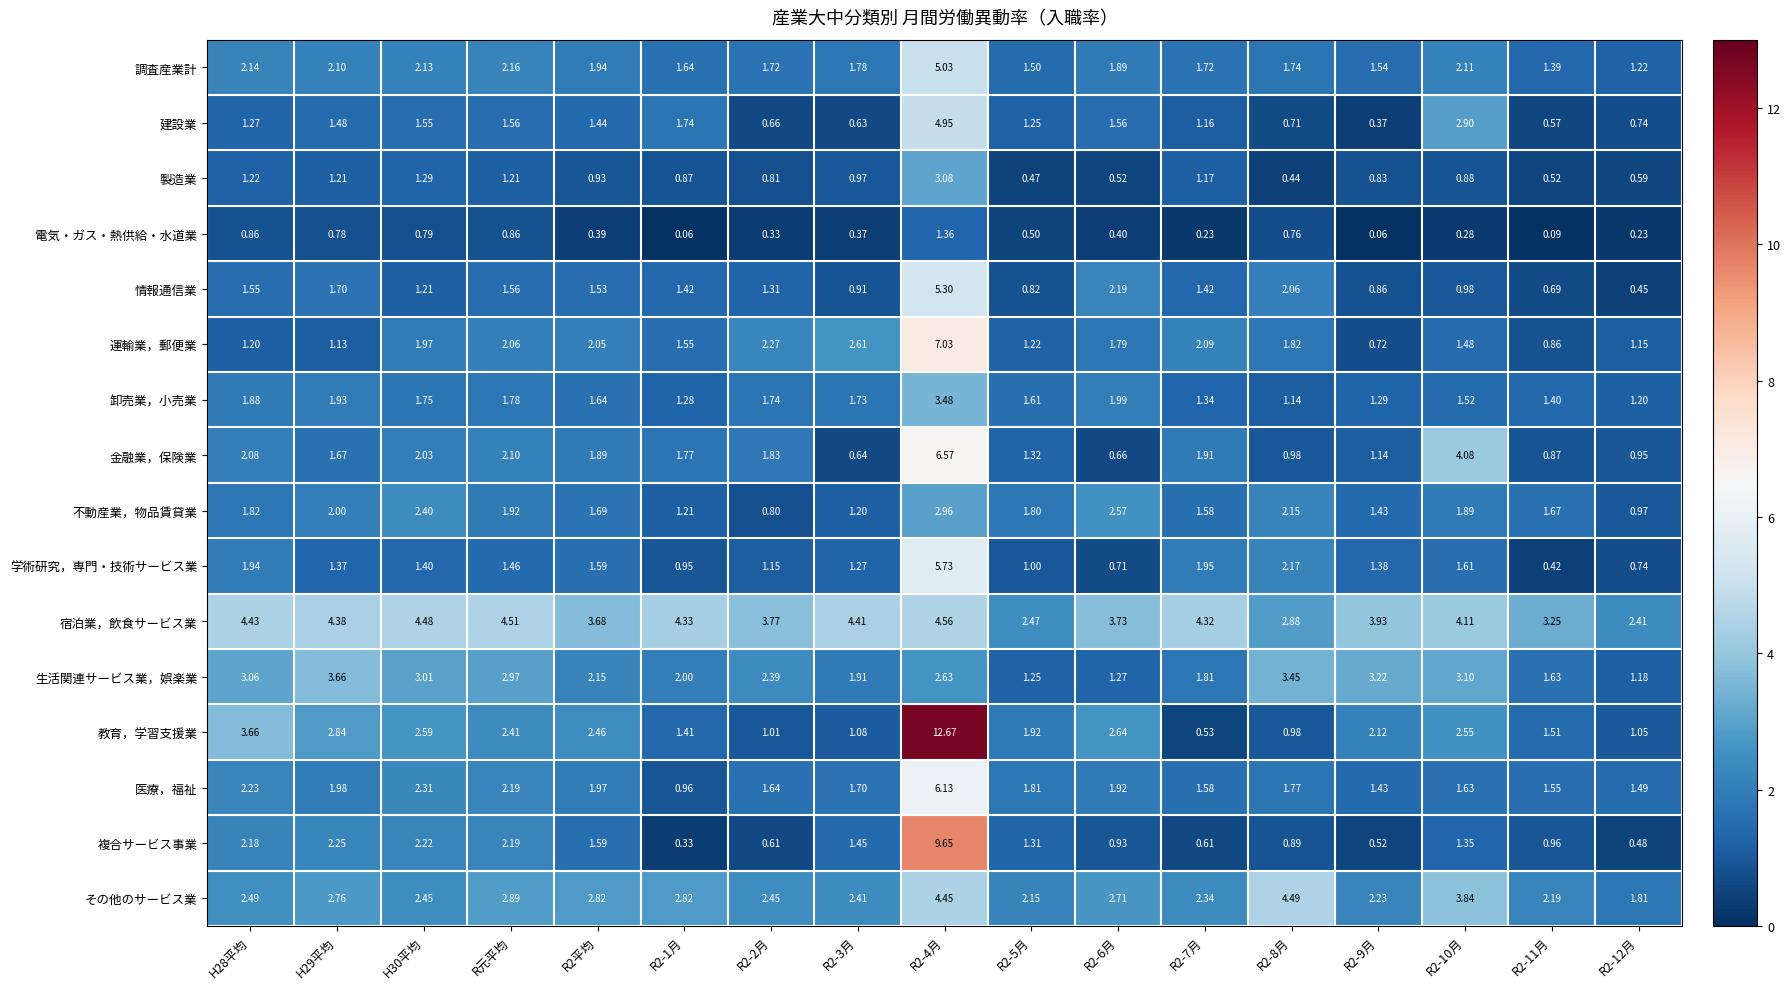

Which series changed the most between R2平均 and R2-10月?

金融業，保険業